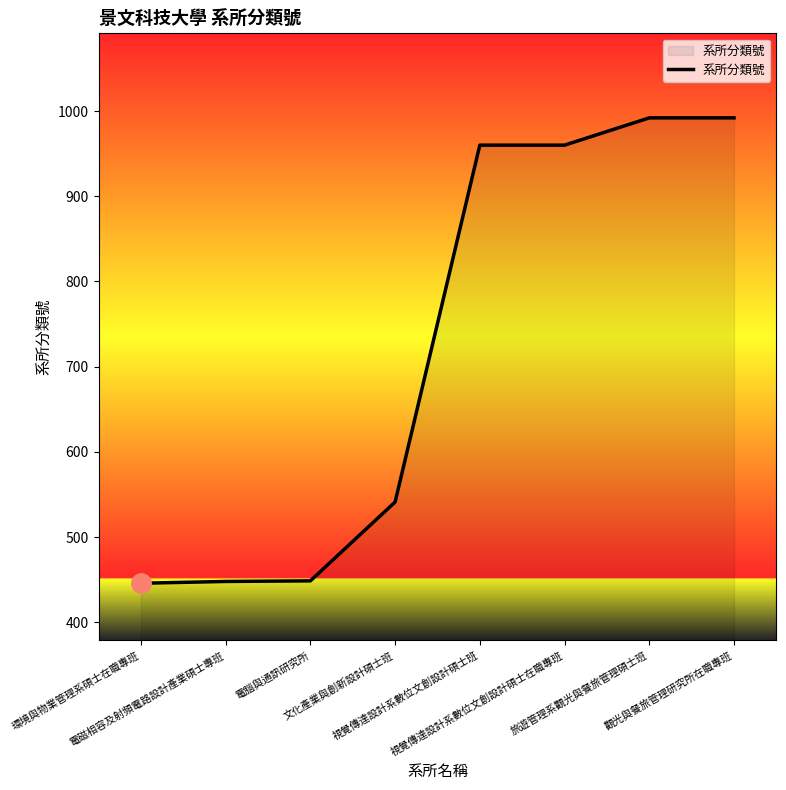

What is the smallest value displayed?

445.9